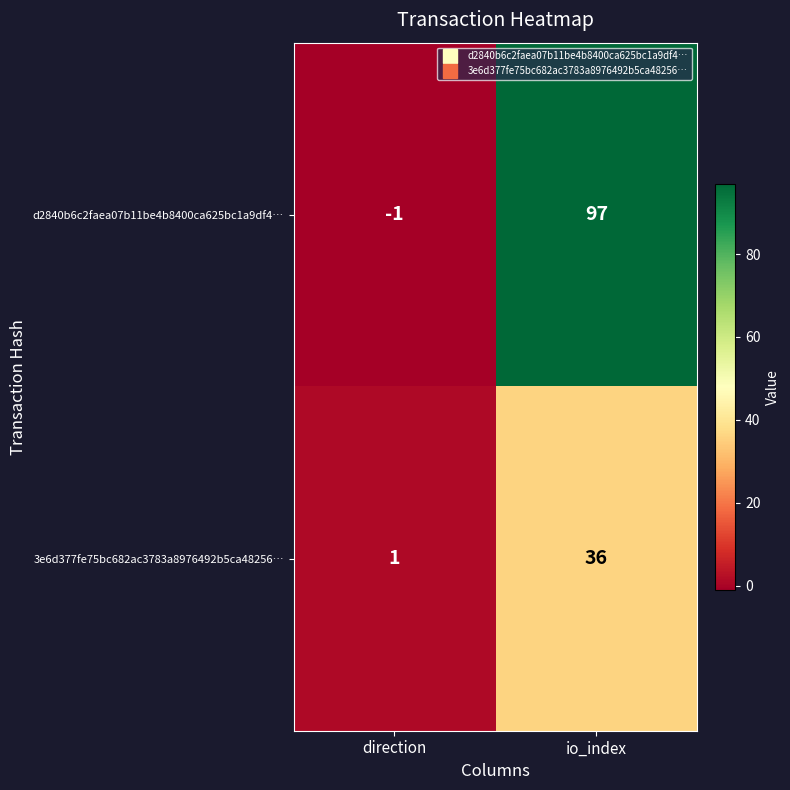

Which series has the largest total across all categories?

d2840b6c2faea07b11be4b8400ca625bc1a9df4…